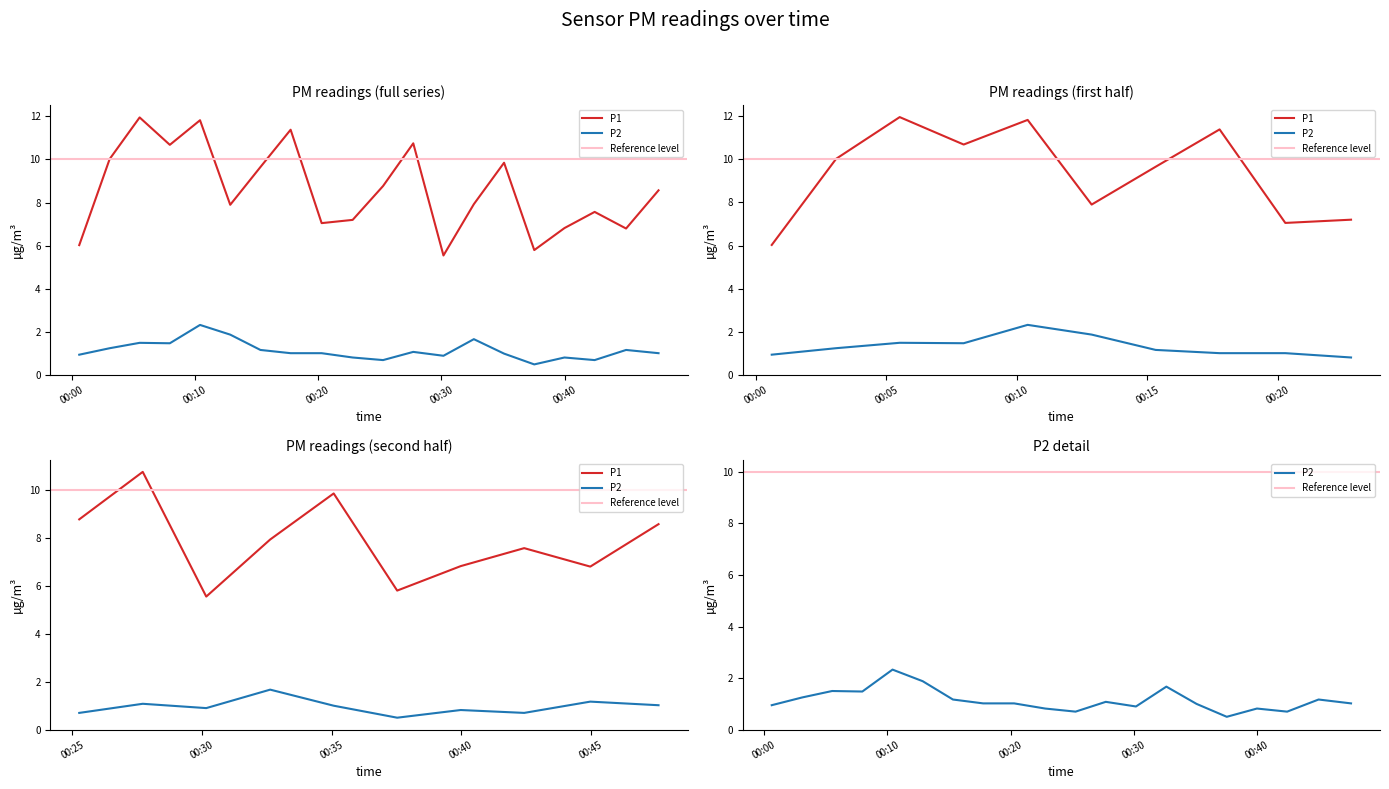

Does the chart display data point markers on the line(s)?

No